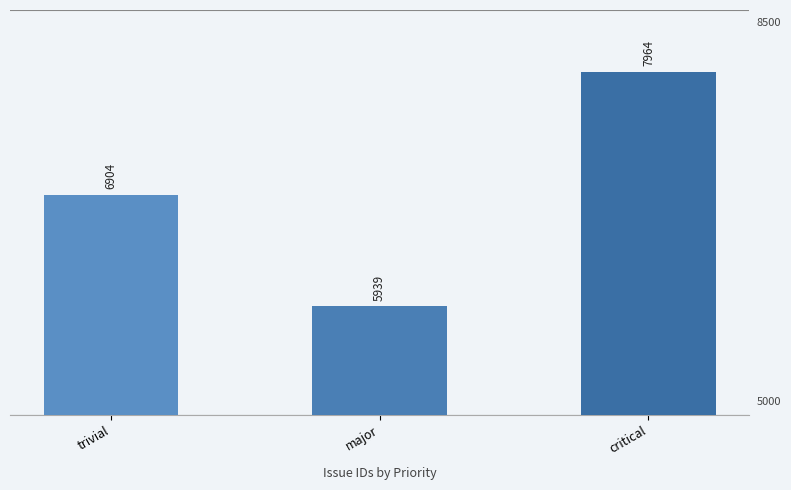

At which label is the value closest to 6951?

trivial